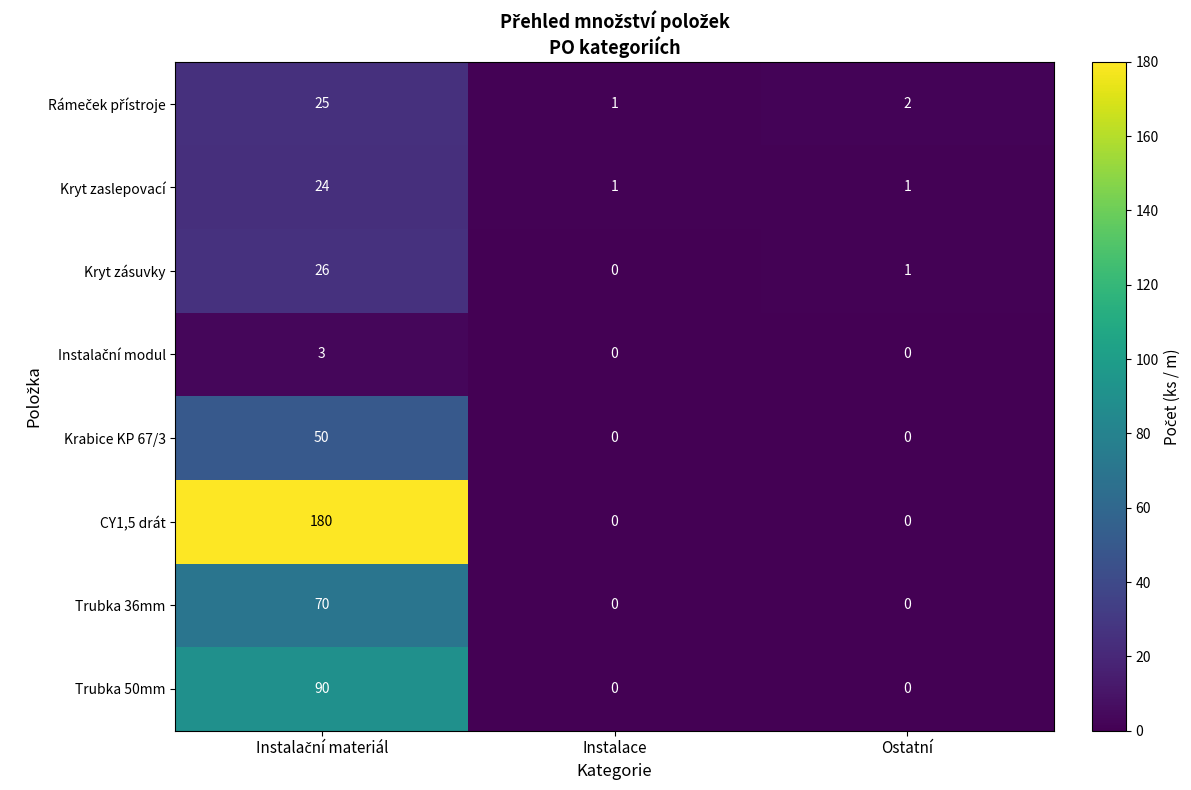

Which series has the largest range (max minus min)?

CY1,5 drát